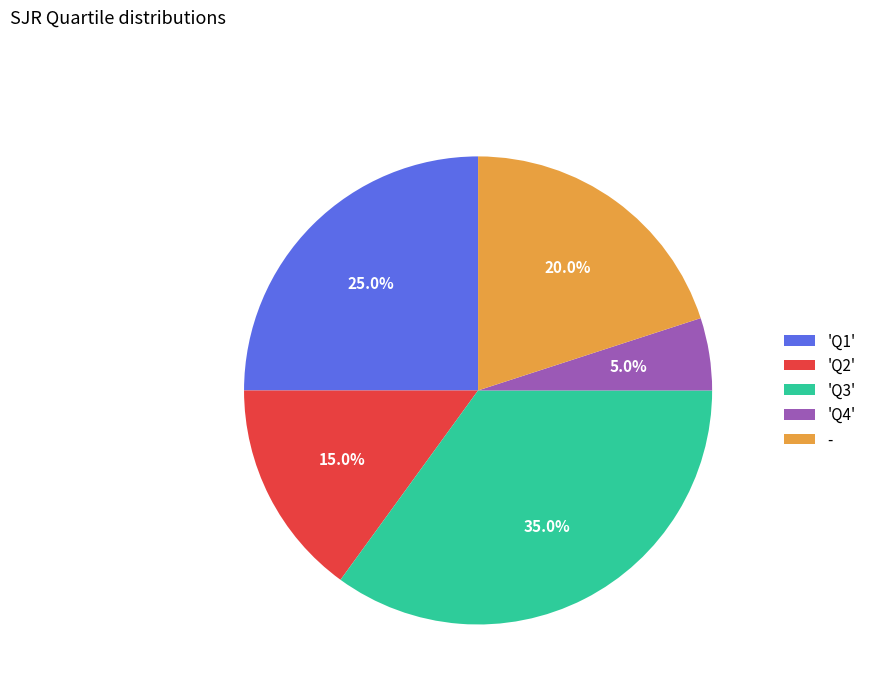

What is the largest slice in the pie chart?

'Q3'